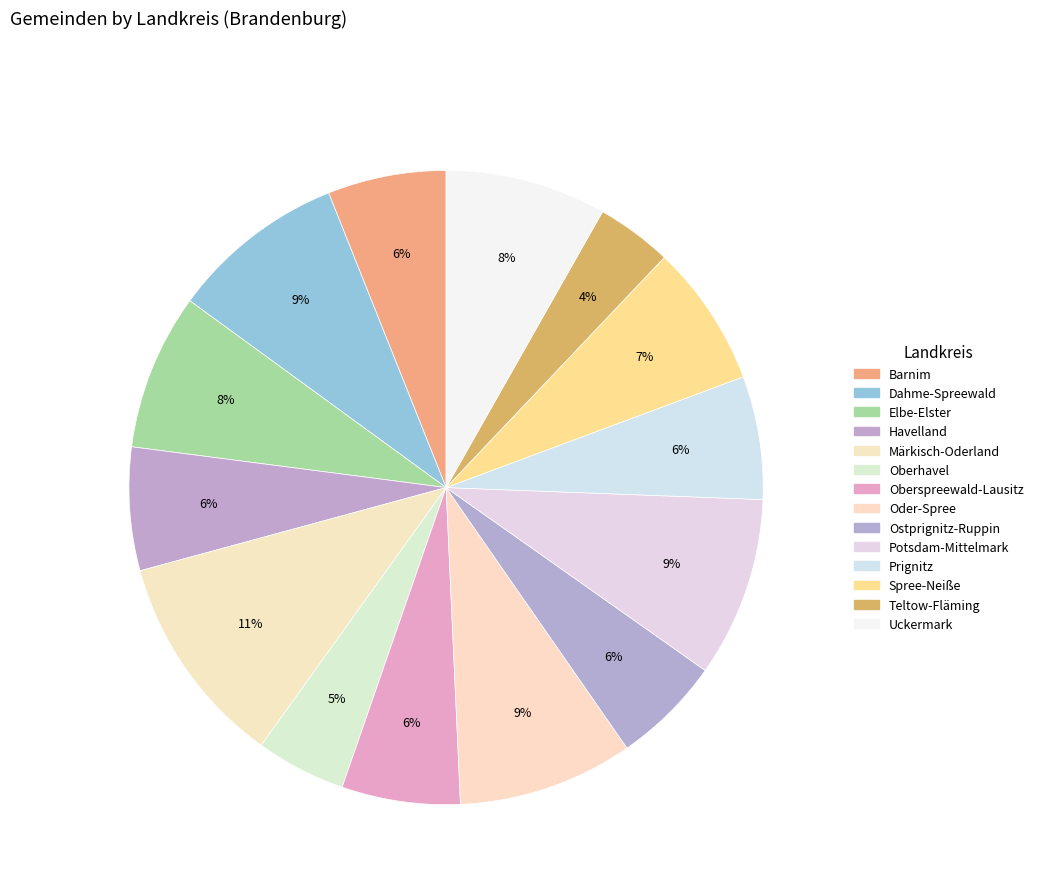

How many segments does this pie chart have?

14